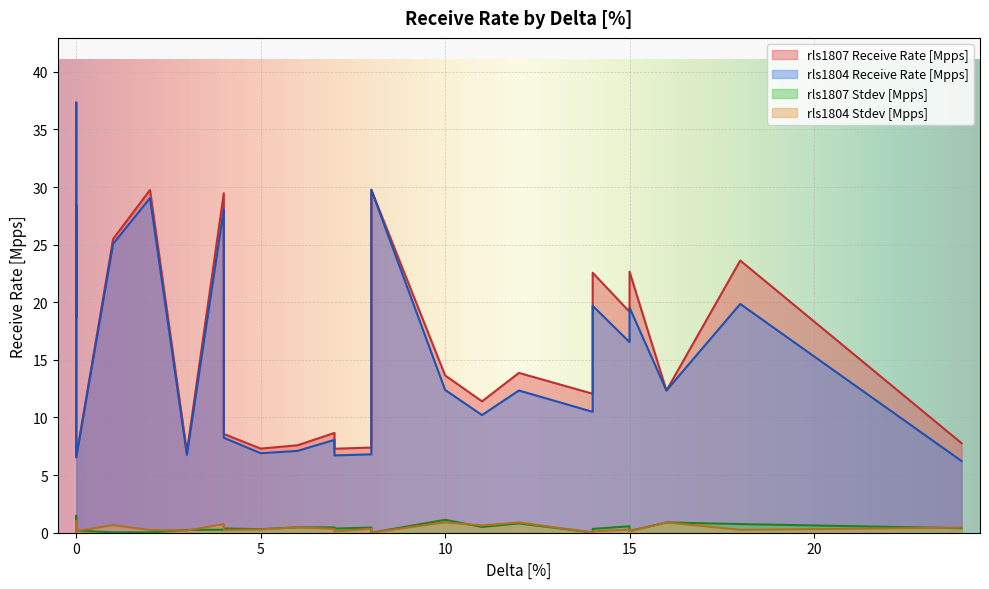

True or false: rls1804 Receive Rate [Mpps] has a value of 28.6 at 15.

False